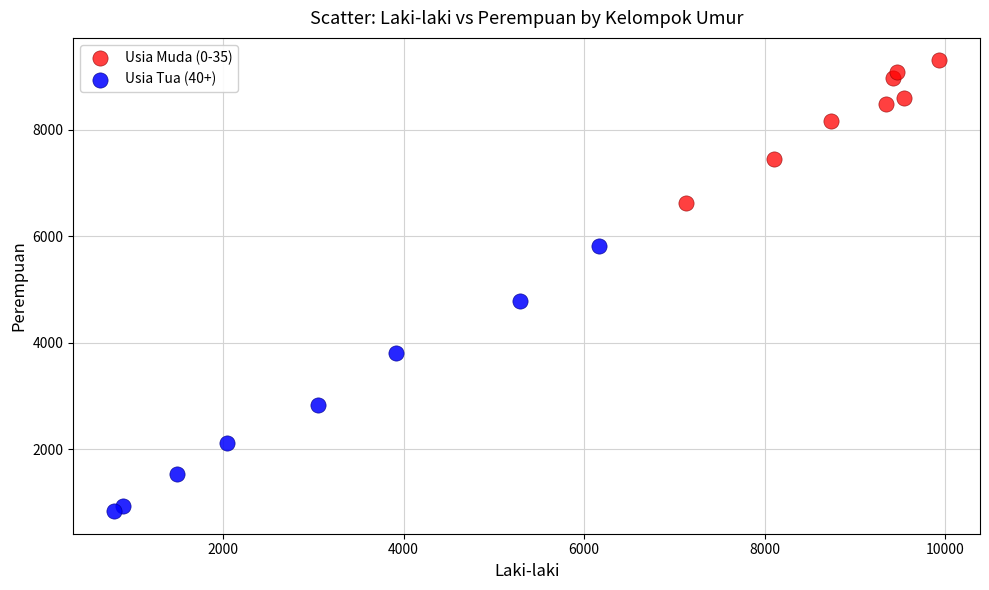

Which series has the widest spread of Y values?

Usia Tua (40+)